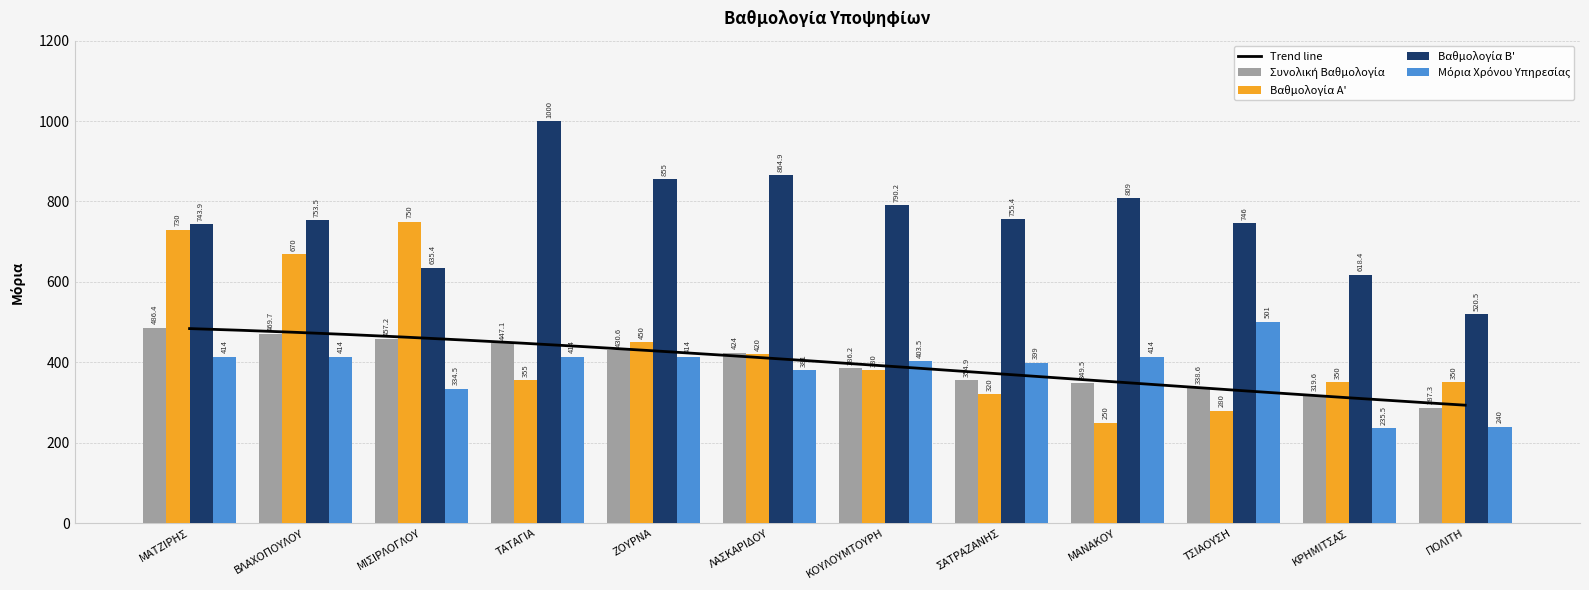

What is the label of the 5th bar from the right?

ΣΑΤΡΑΖΑΝΗΣ